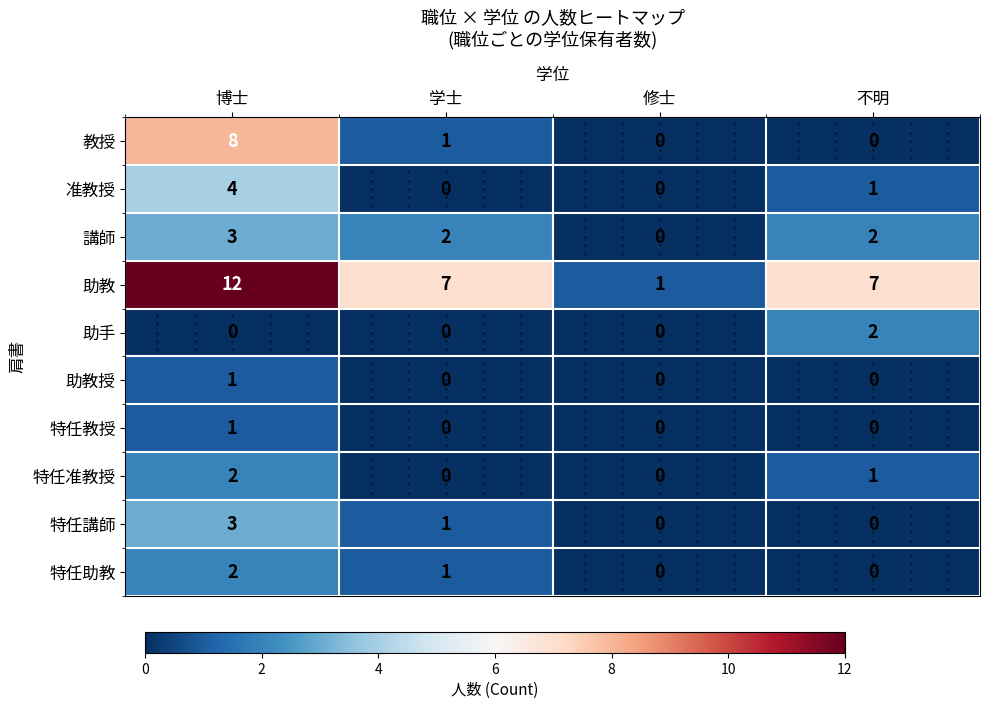

The 講師 series shows 1 at 修士. True or false?

False